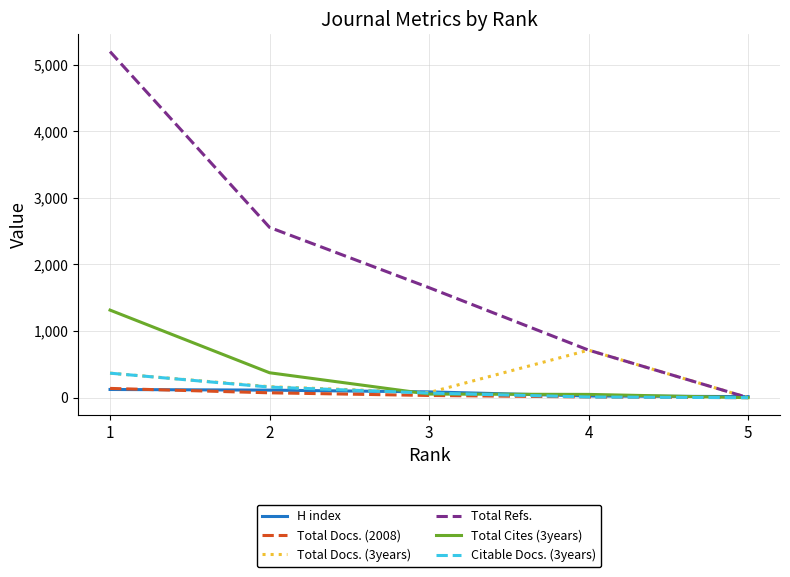

The value of Total Refs. at 5 is 2473. True or false?

False